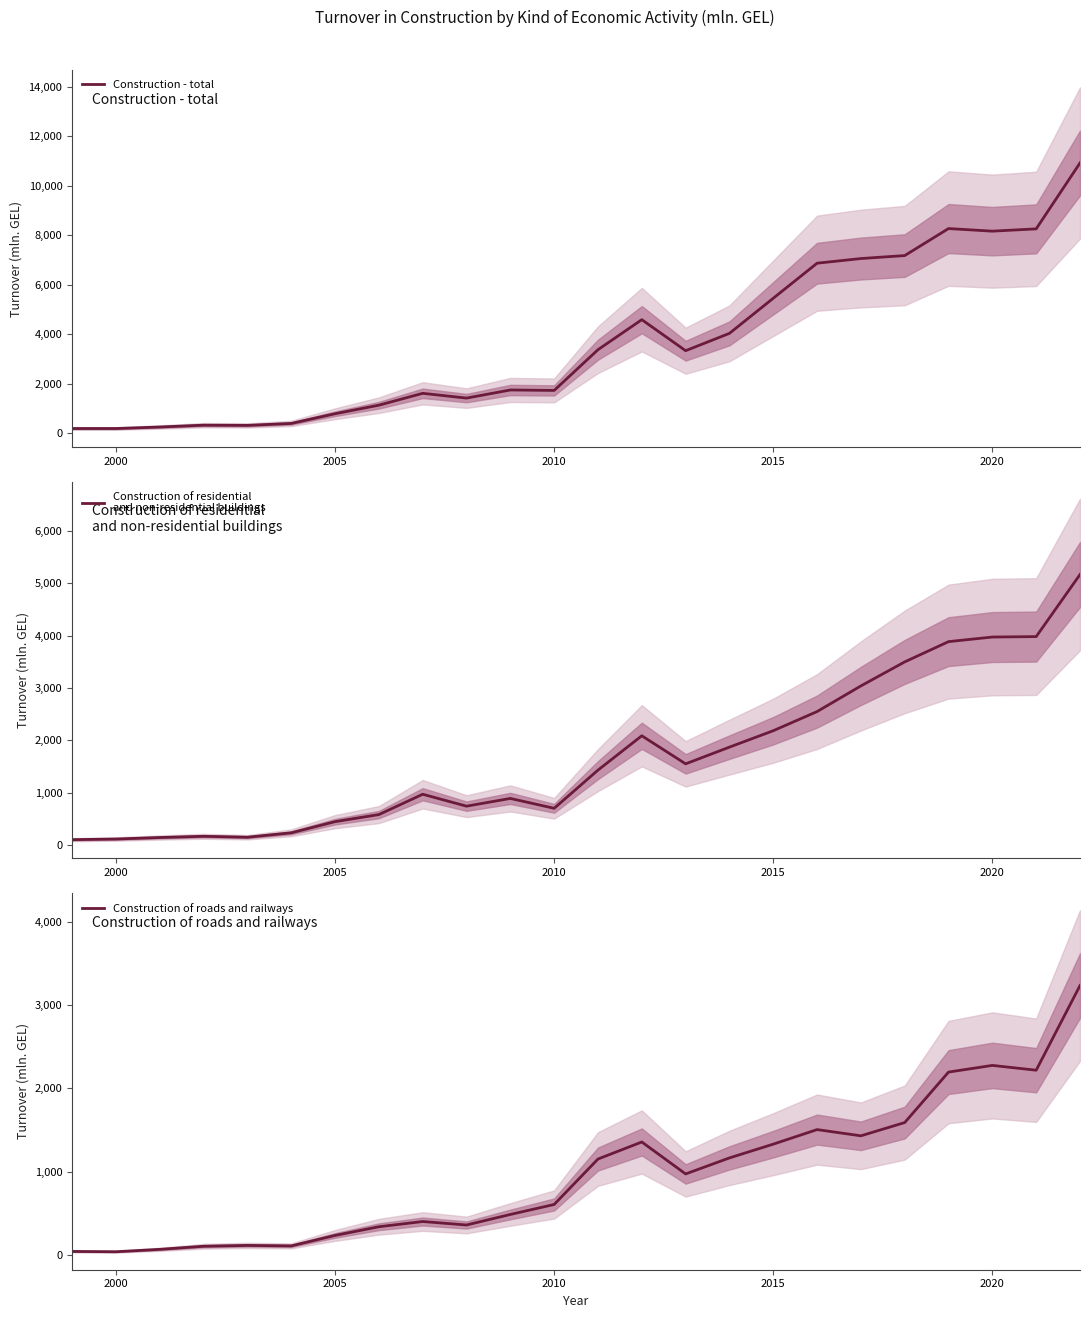

List the series in order of their overall mean, lowest first.

Construction of roads and railways, Construction of residential
and non-residential buildings, Construction - total